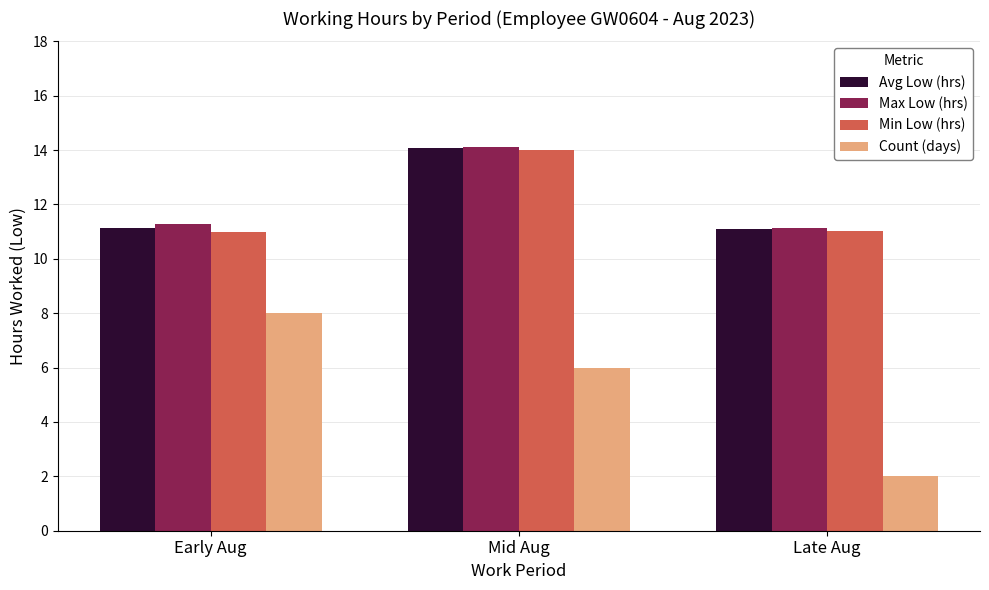

What is the highest value of the Avg Low (hrs) series?

14.1